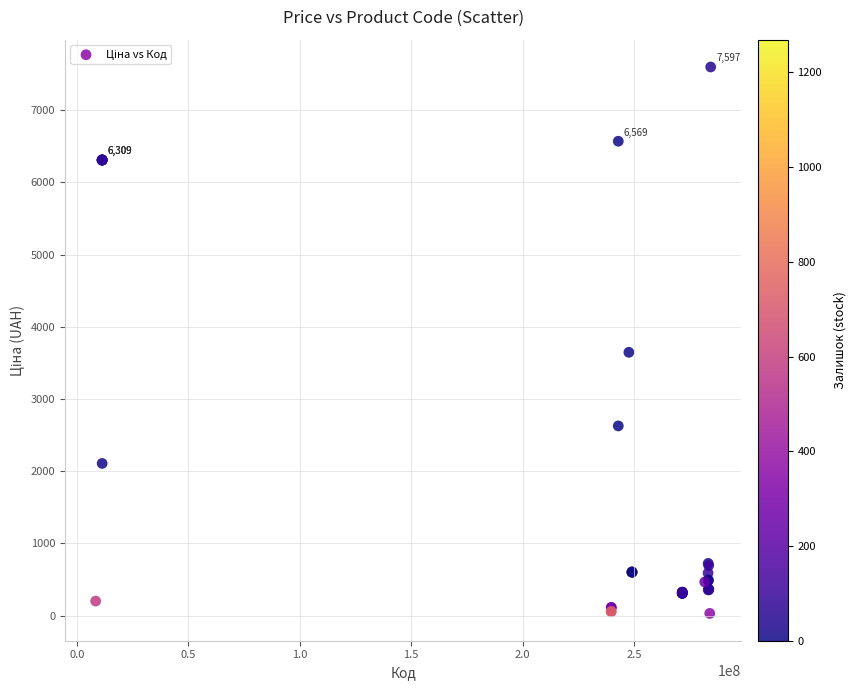

What Y value in the scatter plot is closest to 3814?

3646.5